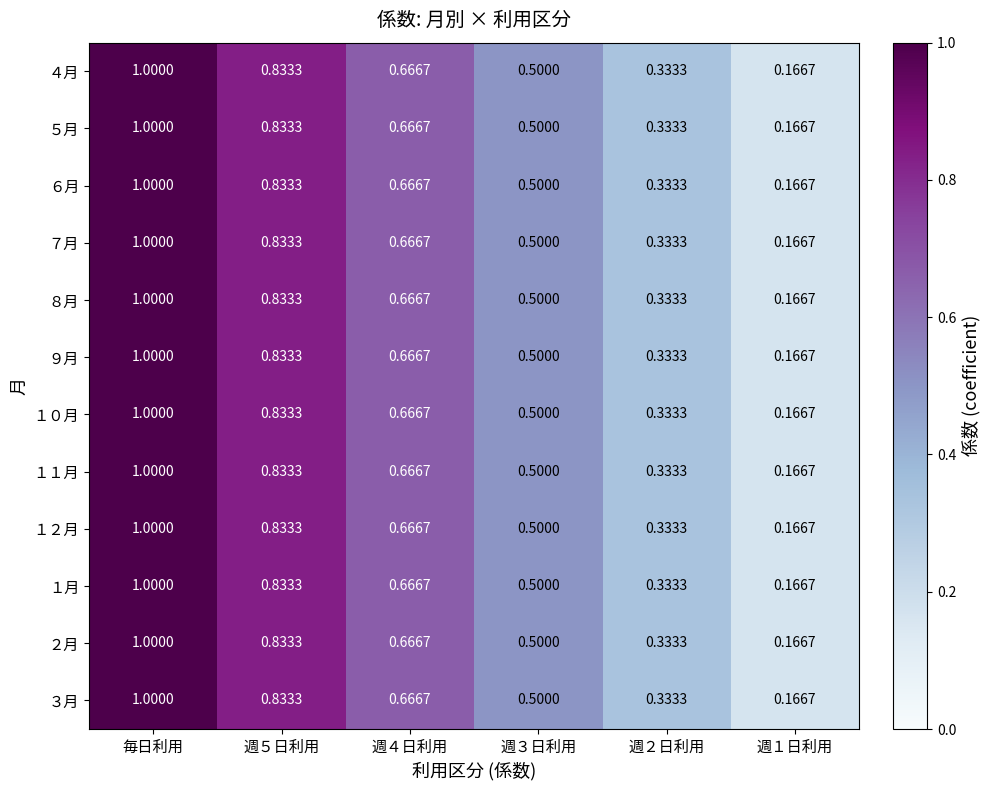

At which category does the chart reach its peak across all series?

毎日利用